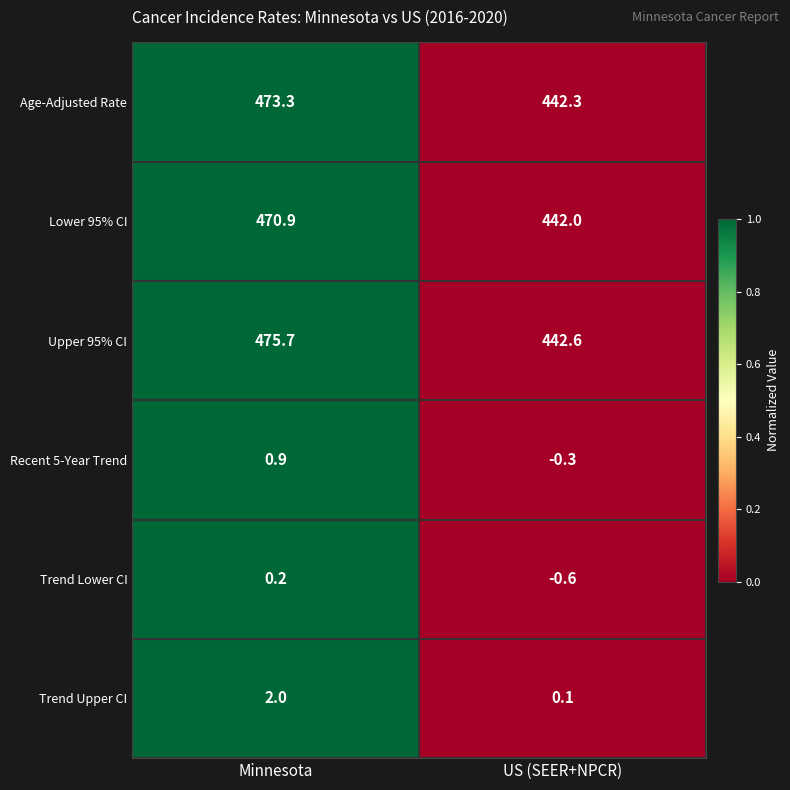

How many data points in Lower 95% CI are above 470?

1